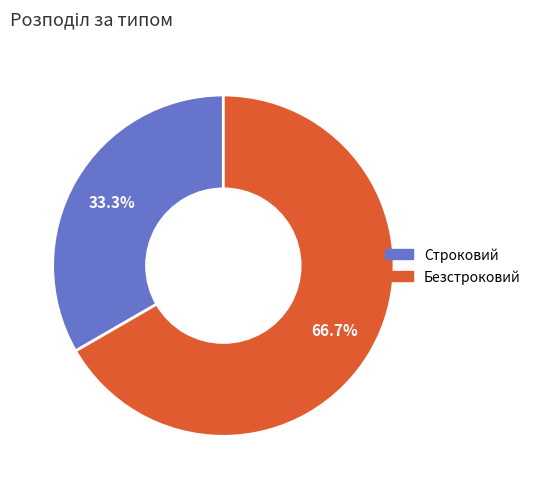

Rank the categories by value from lowest to highest.

Строковий, Безстроковий